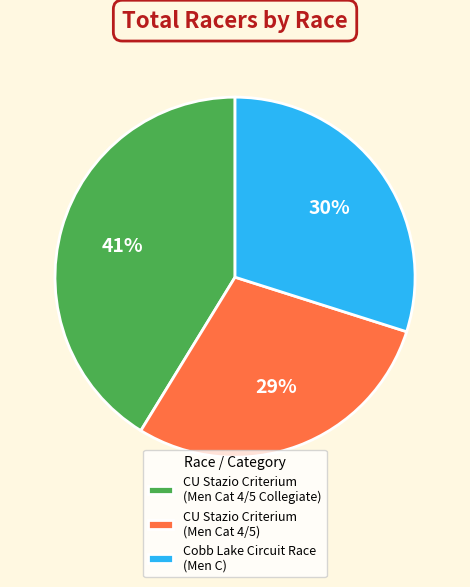

Does any single category account for the majority?

No